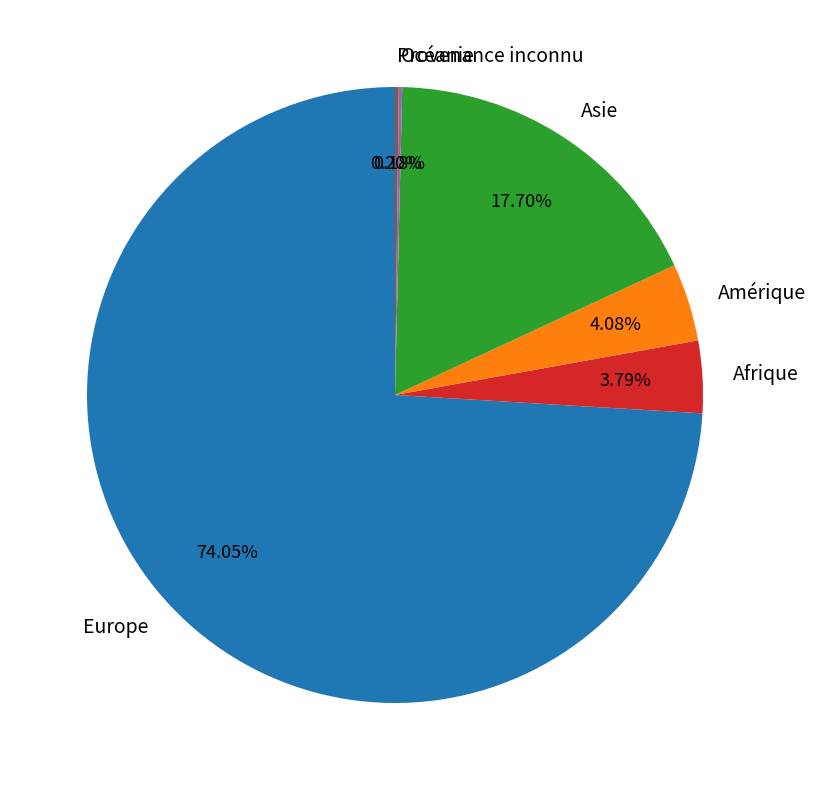

Do Amérique and Asie together represent more than half of the pie?

No